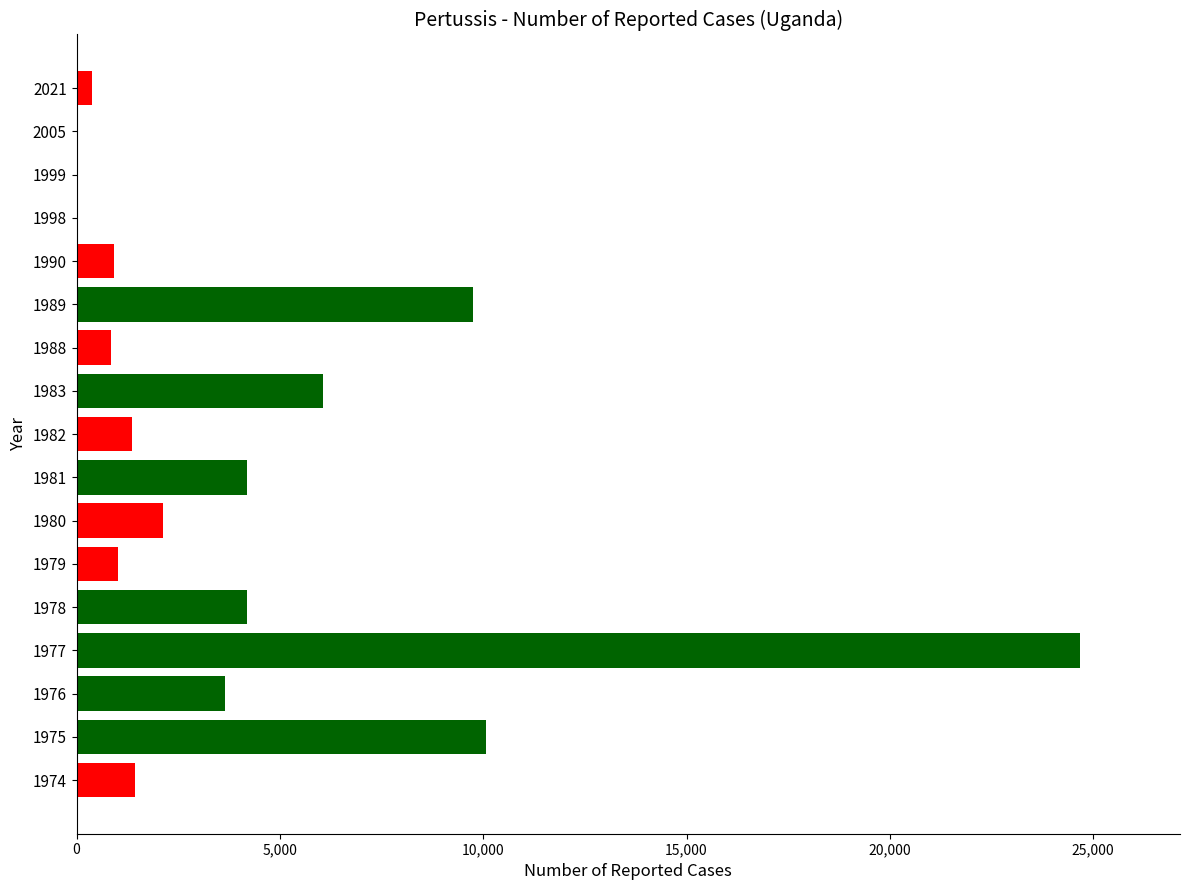

Is it true that the value at 1982 is 2251?

False